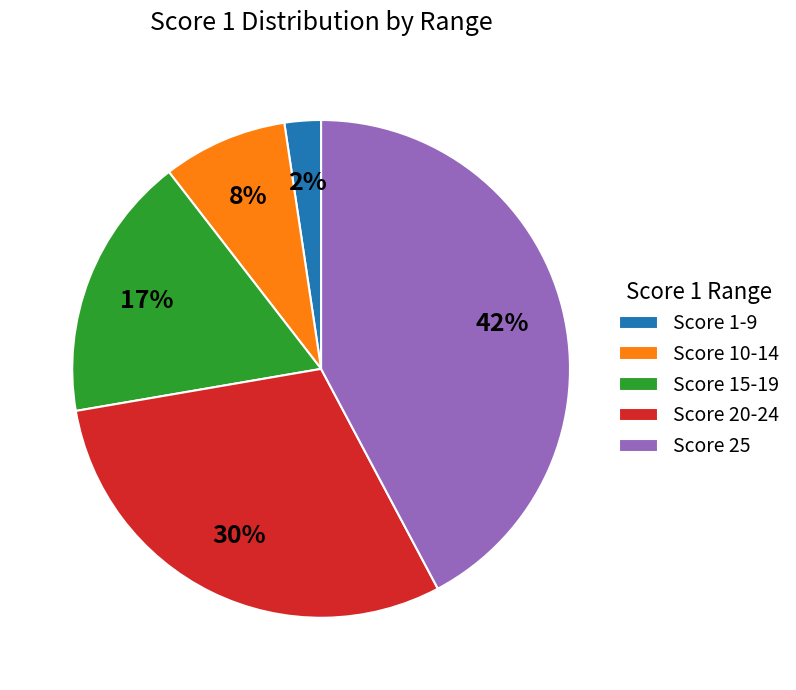

Is the sum of Score 1-9 and Score 20-24 greater than half?

No